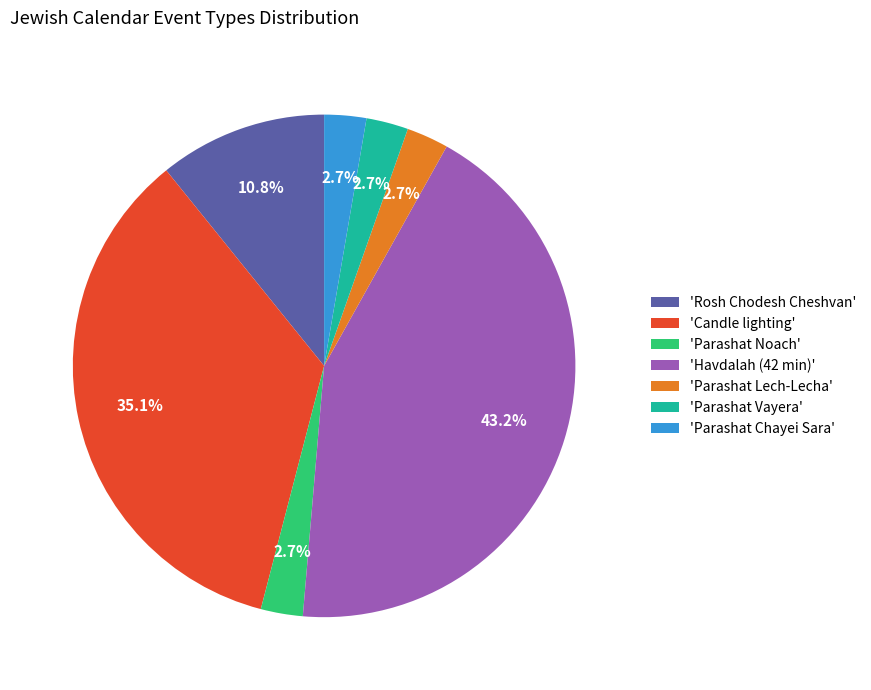

What is the total percentage of 'Parashat Vayera' and 'Parashat Noach'?

5.4%